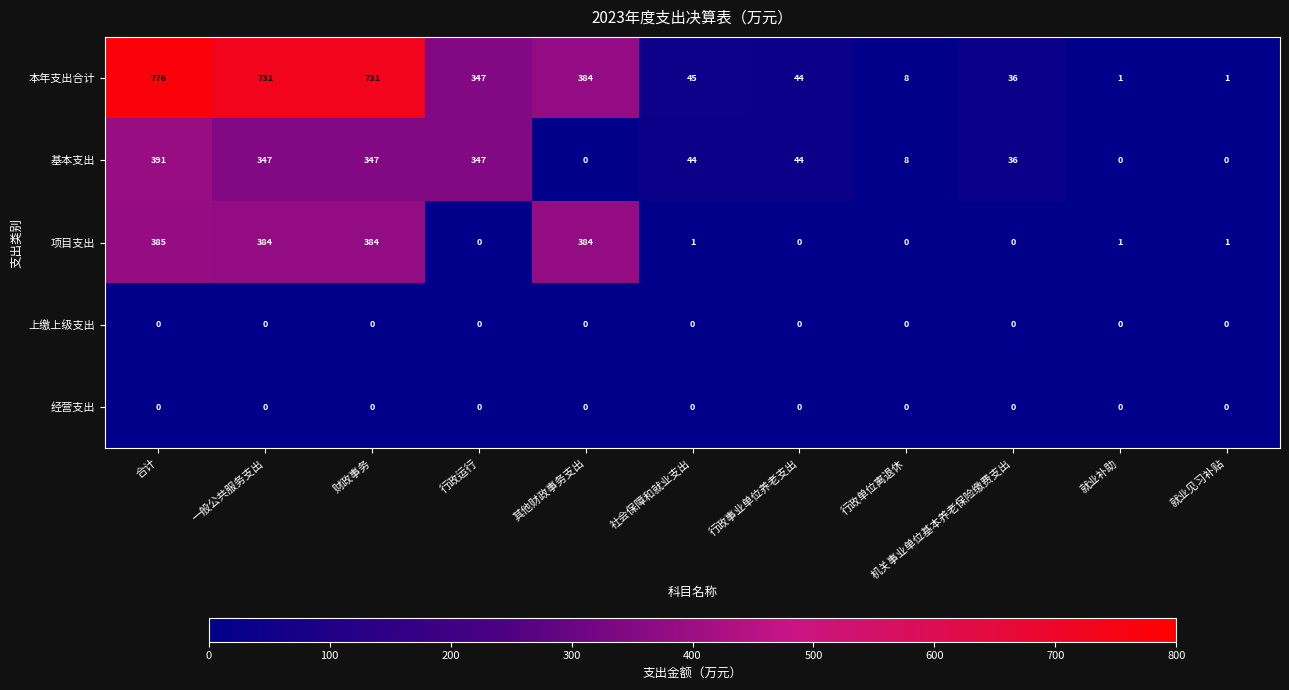

What is the spread (max minus min) of values at 行政单位离退休?

8